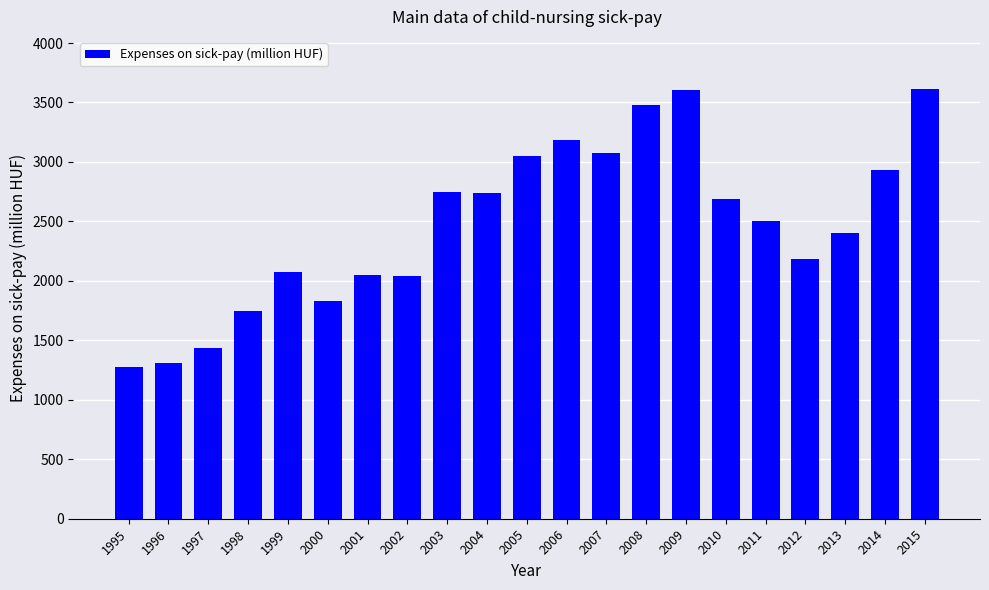

How many bars are there in total?

21